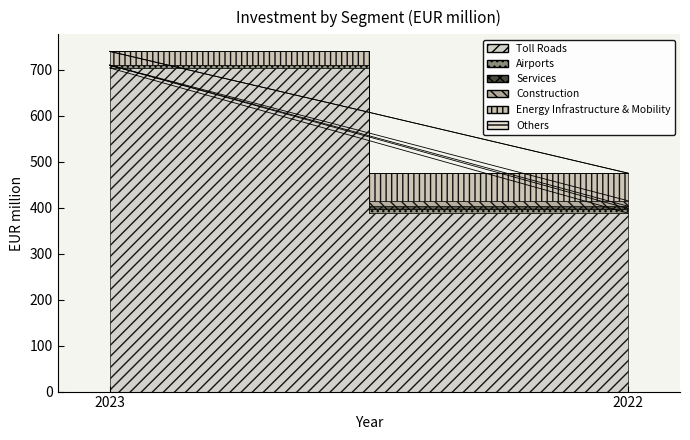

What are all the series names shown in the legend?

Toll Roads, Airports, Services, Construction, Energy Infrastructure & Mobility, Others